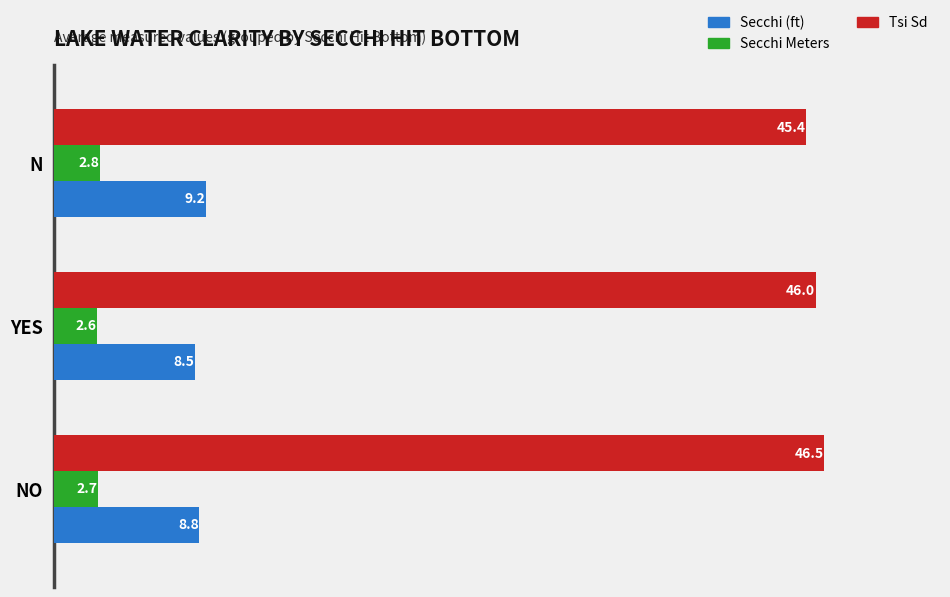

Which category has the lowest value across all series?

YES